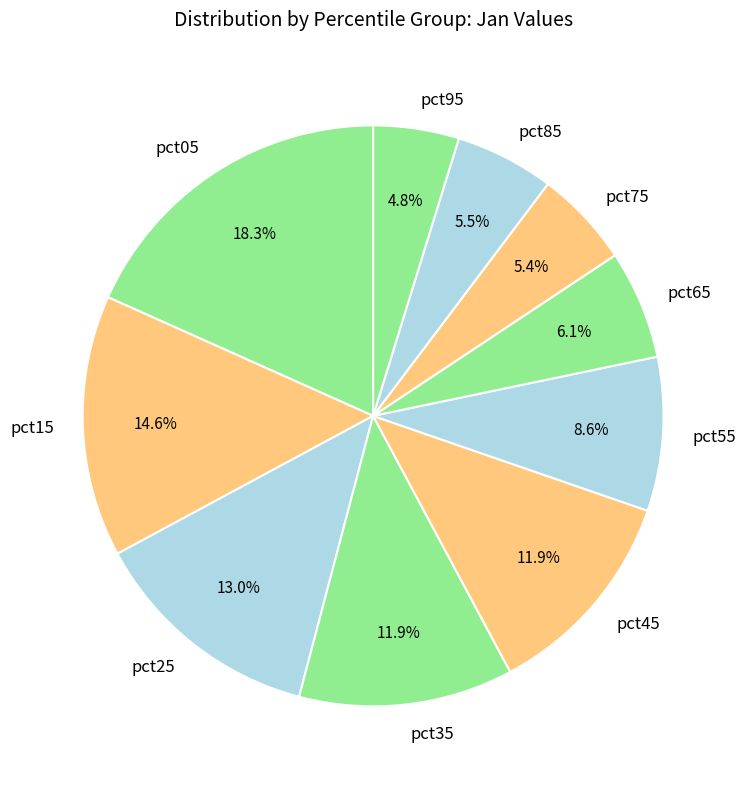

Does pct45 account for over 50% of the chart?

No